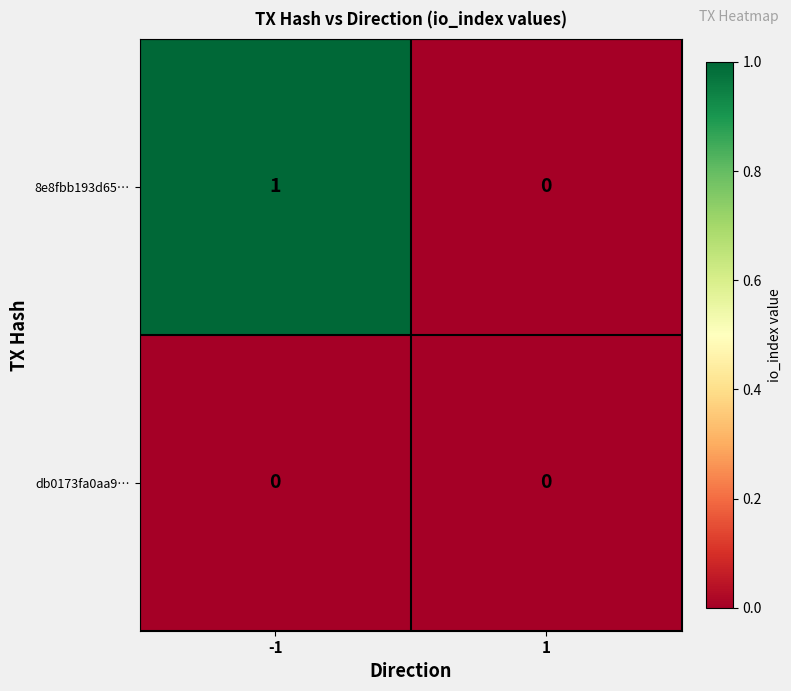

At which category is the sum across all series the highest?

-1